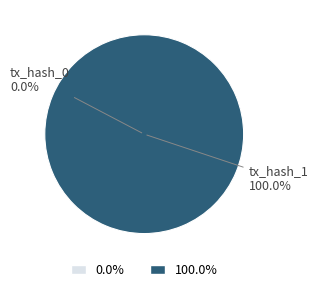

What is the largest slice in the pie chart?

tx_hash_1